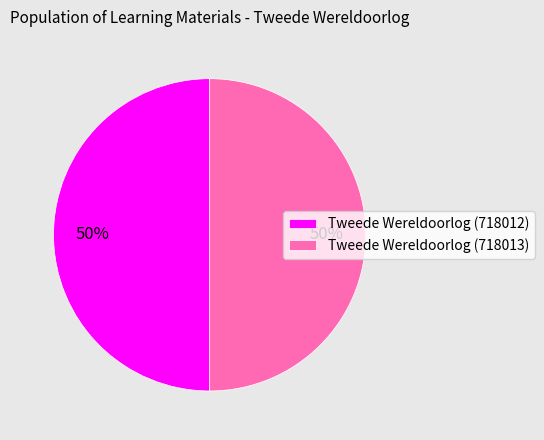

How many segments does this pie chart have?

2